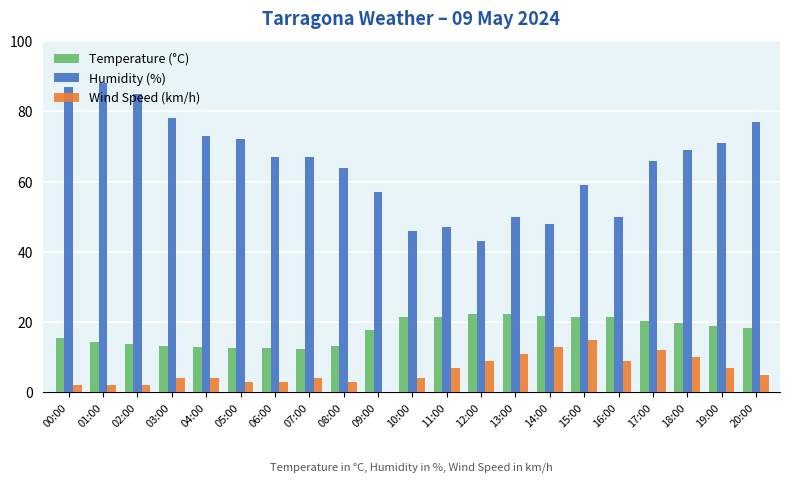

How many groups of bars are there?

21